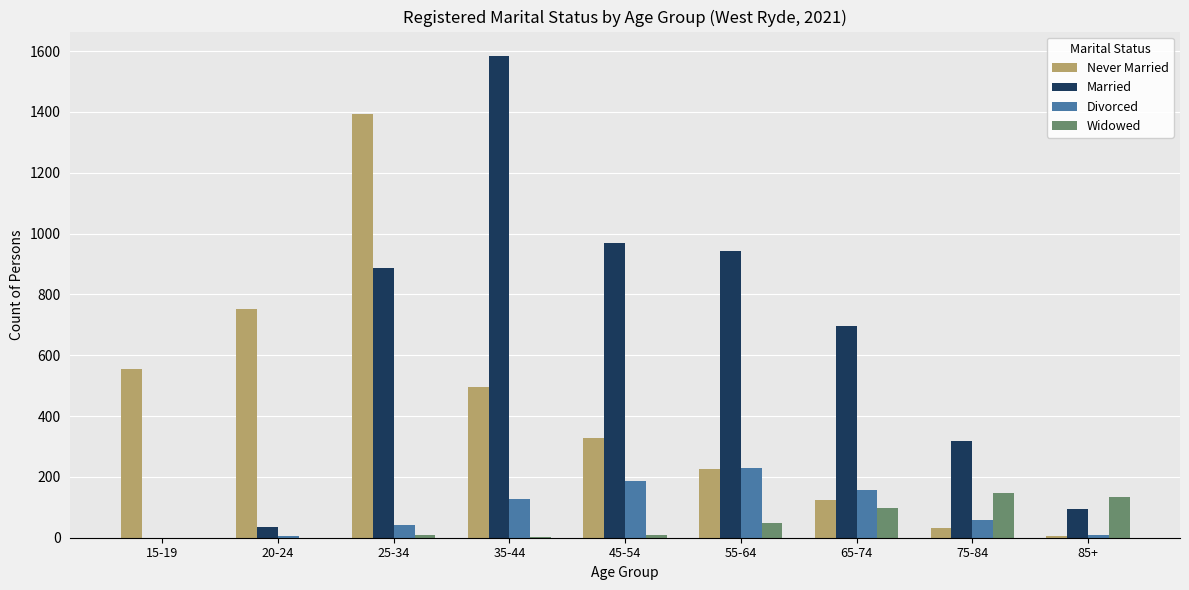

What is the highest value of the Divorced series?

229